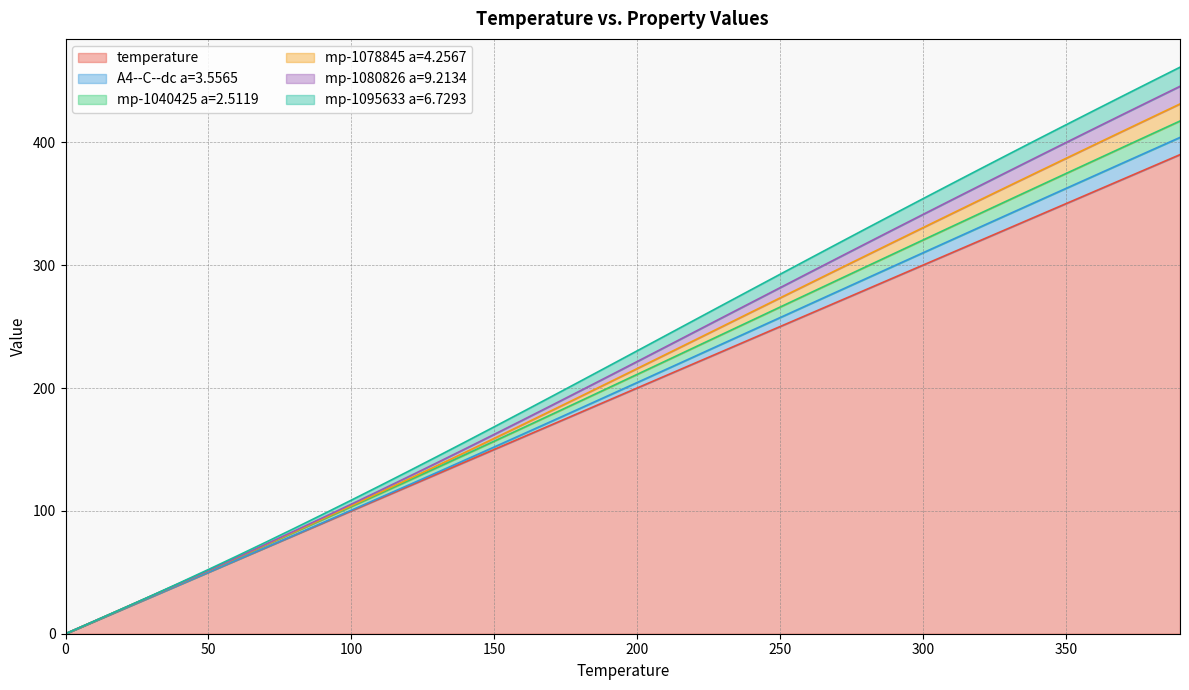

What is the difference between the highest and lowest values at 380?

69.5